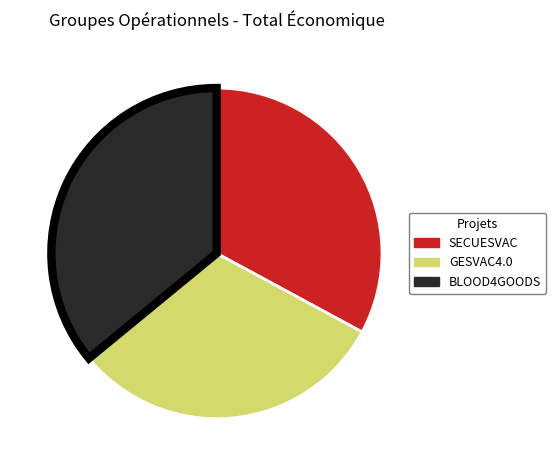

Is it true that BLOOD4GOODS is 36% of the pie?

True